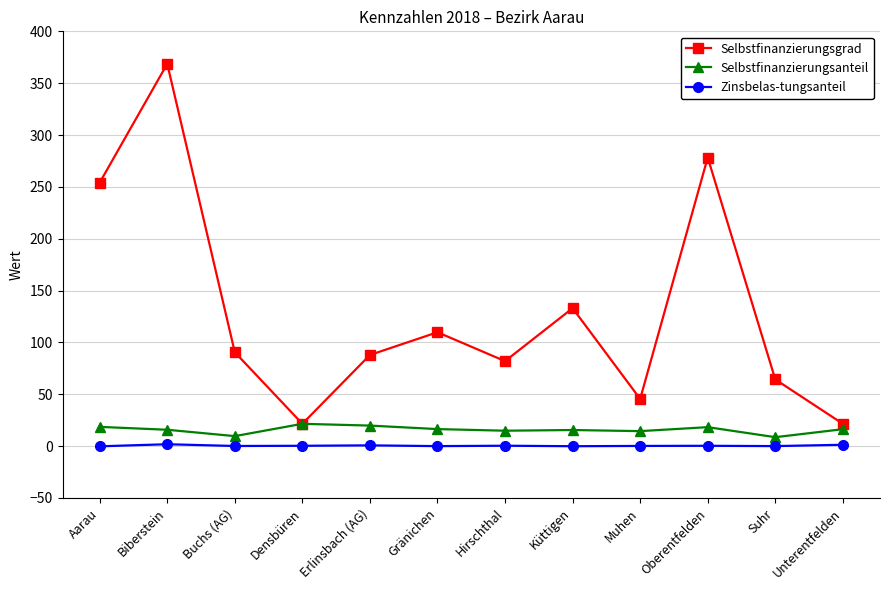

List the series in order of their peak value, highest first.

Selbstfinanzierungsgrad, Selbstfinanzierungsanteil, Zinsbelas­tungsanteil